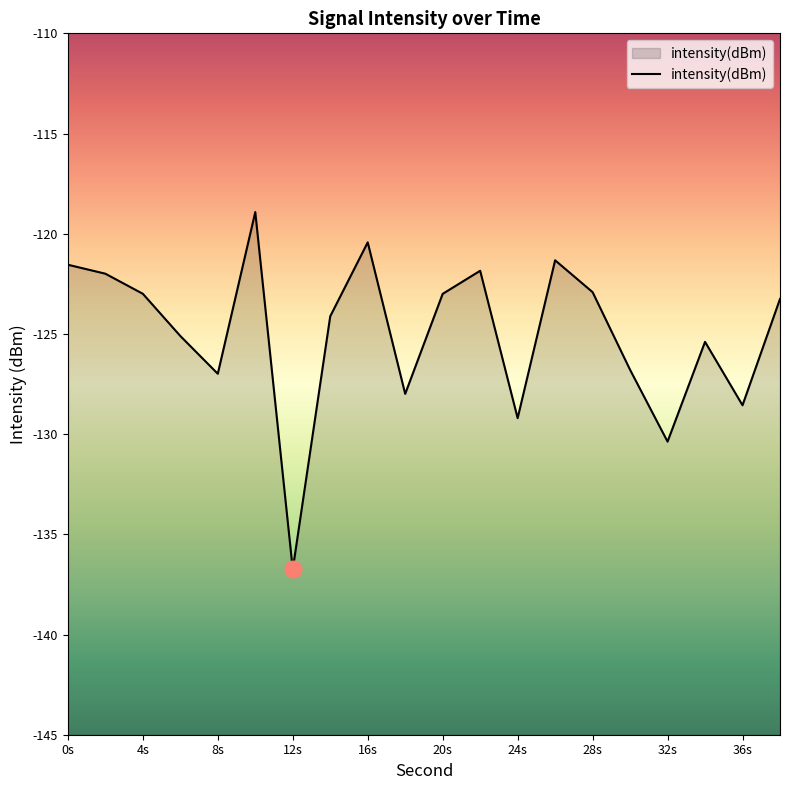

How many interior local peaks (higher than both neighbors) does the data have?

5